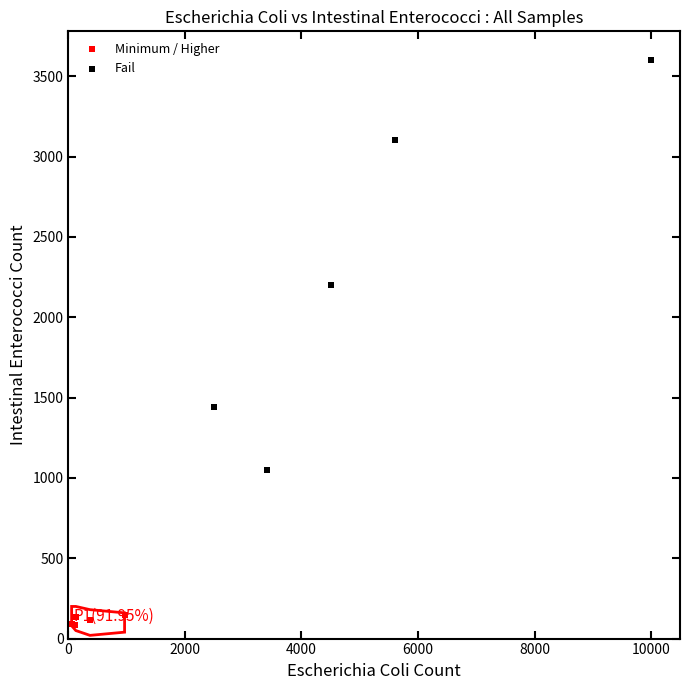

Which series reaches the minimum Y coordinate?

Minimum / Higher